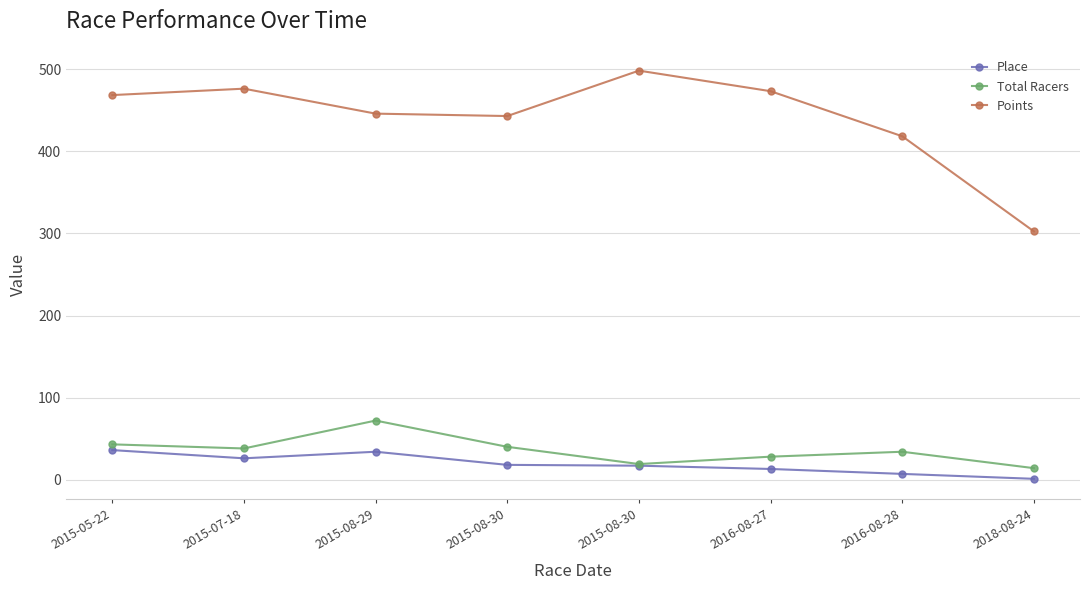

Reading right to left, extract all data points from this chart.

Place: 2018-08-24=1.0	2016-08-28=7.0	2016-08-27=13.0	2015-08-30=17.0	2015-08-30=18.0	2015-08-29=34.0	2015-07-18=26.0	2015-05-22=36.0
Total Racers: 2018-08-24=14.0	2016-08-28=34.0	2016-08-27=28.0	2015-08-30=19.0	2015-08-30=40.0	2015-08-29=72.0	2015-07-18=38.0	2015-05-22=43.0
Points: 2018-08-24=302.5	2016-08-28=418.5	2016-08-27=473.4	2015-08-30=498.5	2015-08-30=443.1	2015-08-29=446.1	2015-07-18=476.5	2015-05-22=468.7